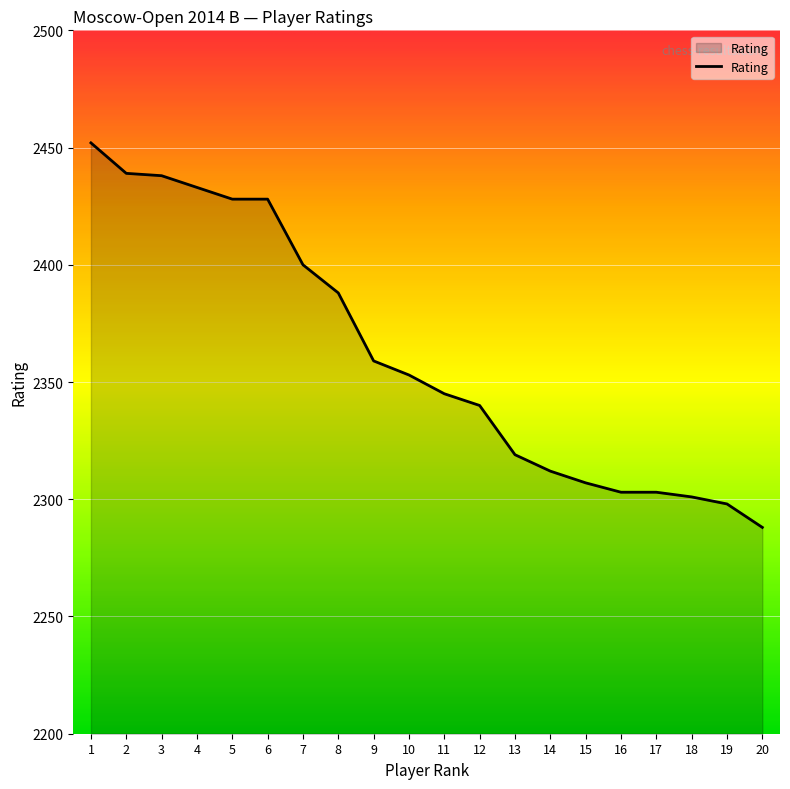

What is the ratio of the value at 3 to the value at 9?

1.0